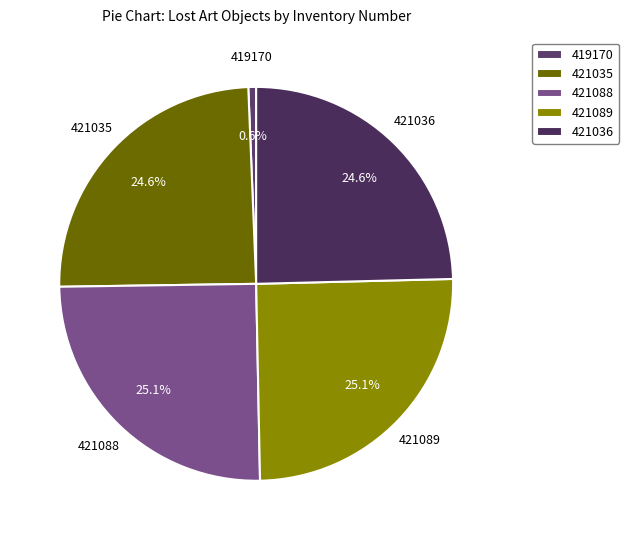

The 419170 slice represents 1% of the pie. True or false?

True